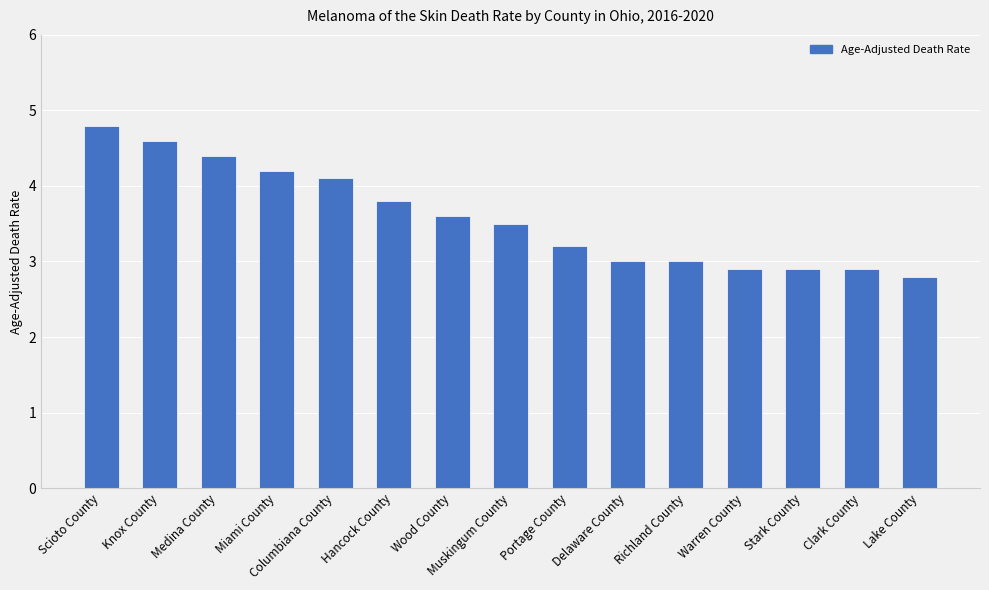

Are the bars grouped side by side (vs. stacked)?

No